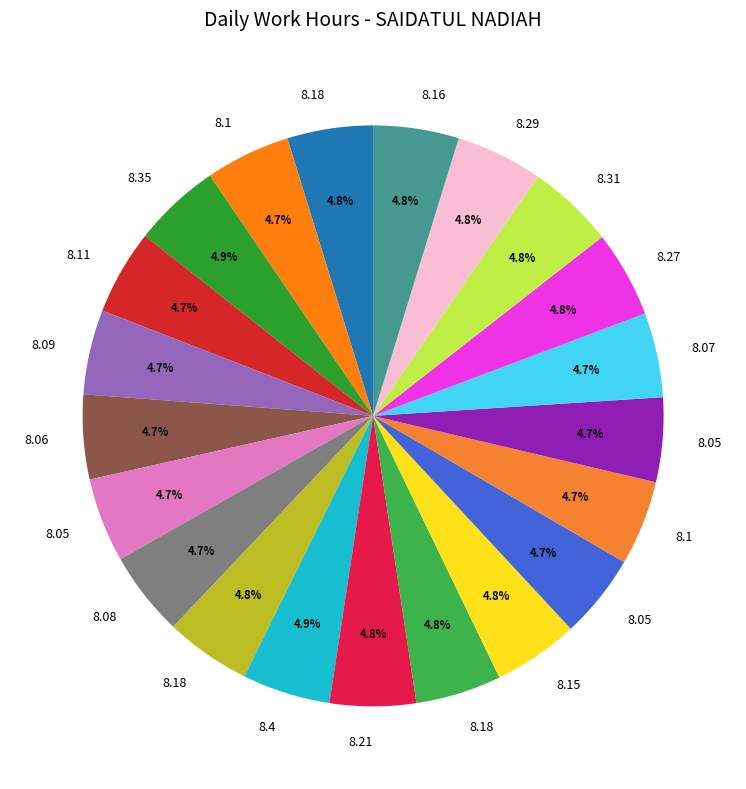

Count the number of slices in the pie.

21